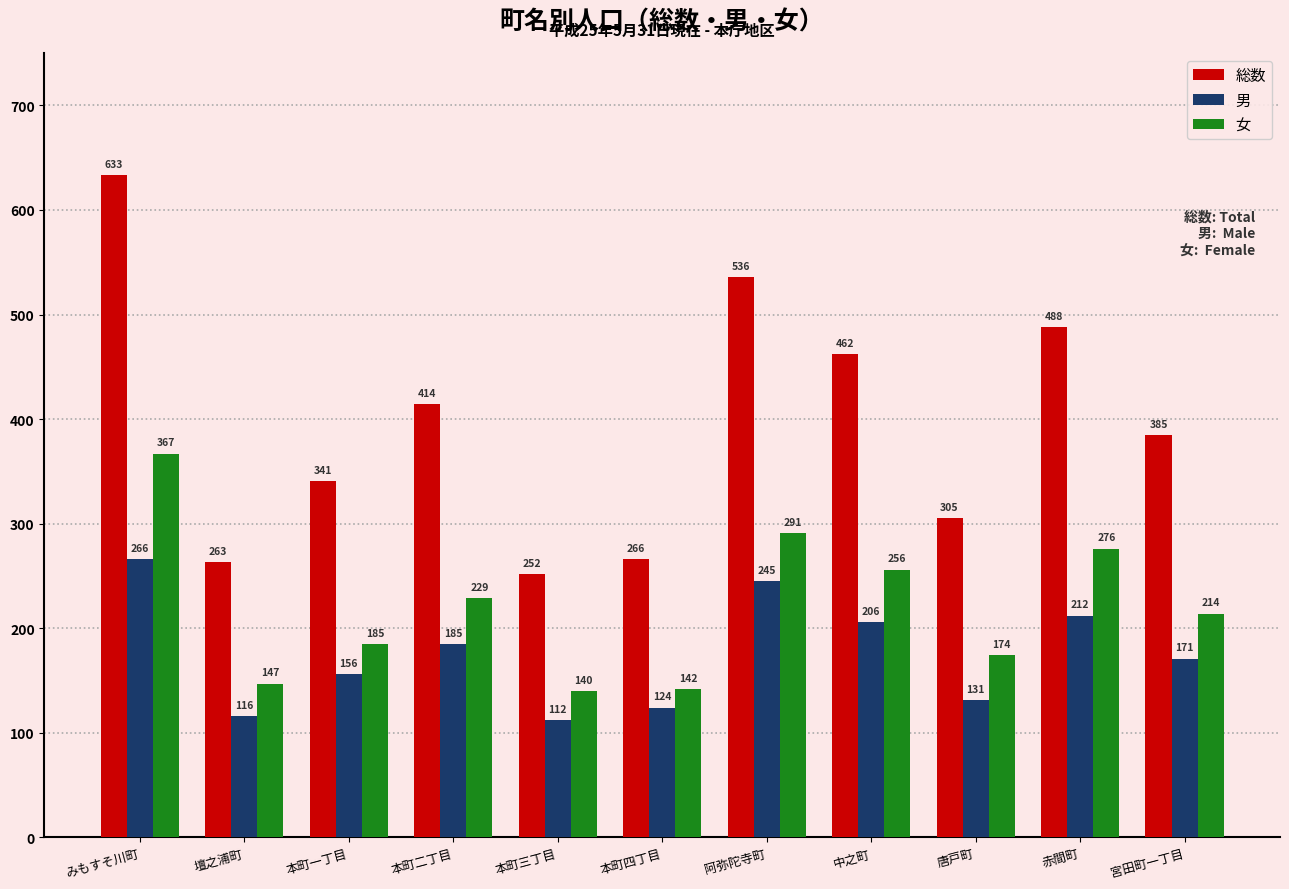

What is the difference between the maximum and second lowest values in the 総数 series?

370